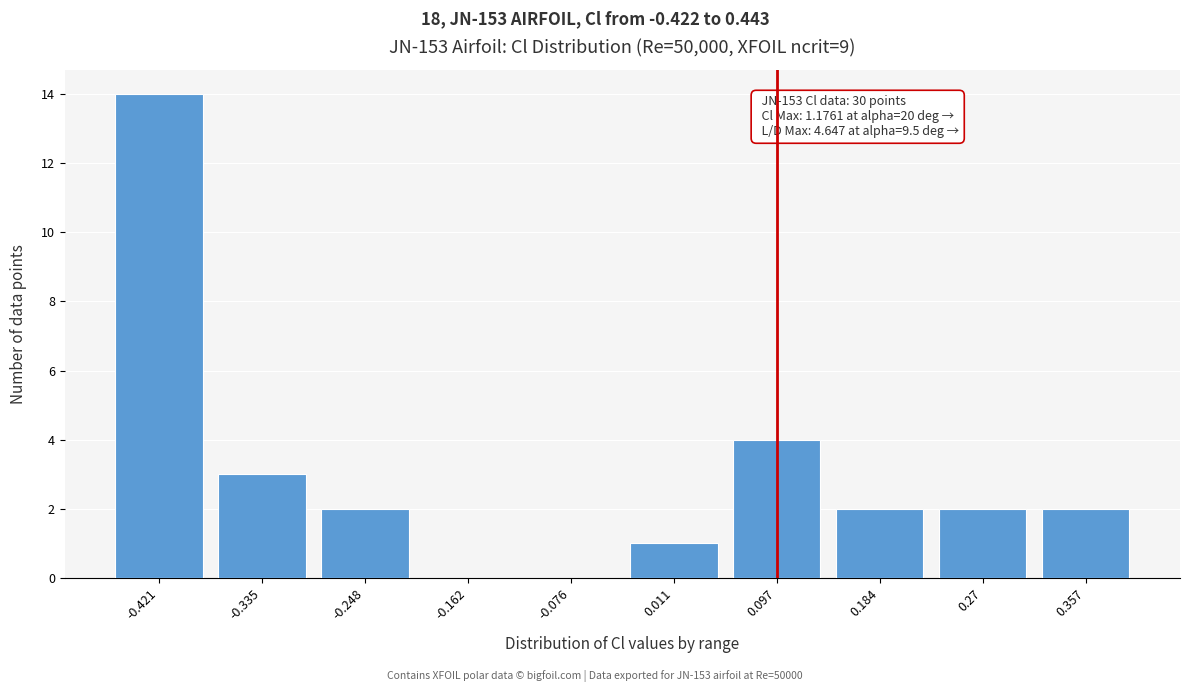

Reading right to left, transcribe all the data shown in this chart.

0.357=2	0.27=2	0.184=2	0.097=4	0.011=1	-0.076=0	-0.162=0	-0.248=2	-0.335=3	-0.421=14